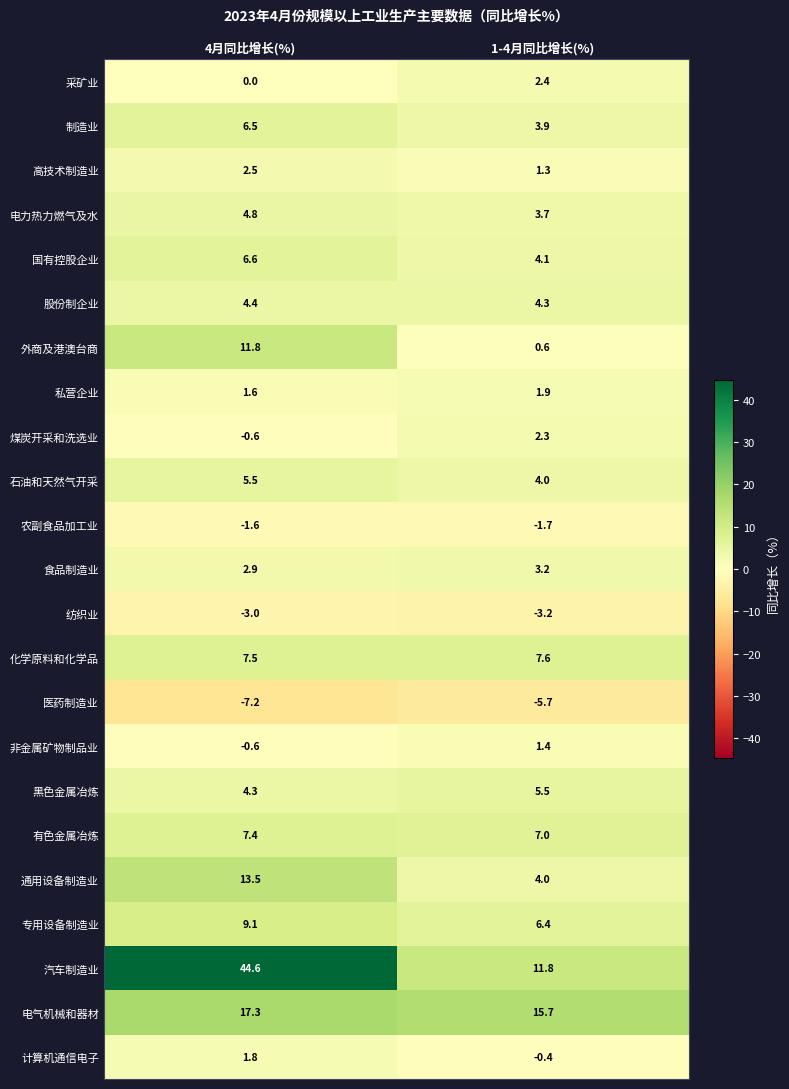

The value of 通用设备制造业 at 1-4月同比增长(%) is 4.0. True or false?

True